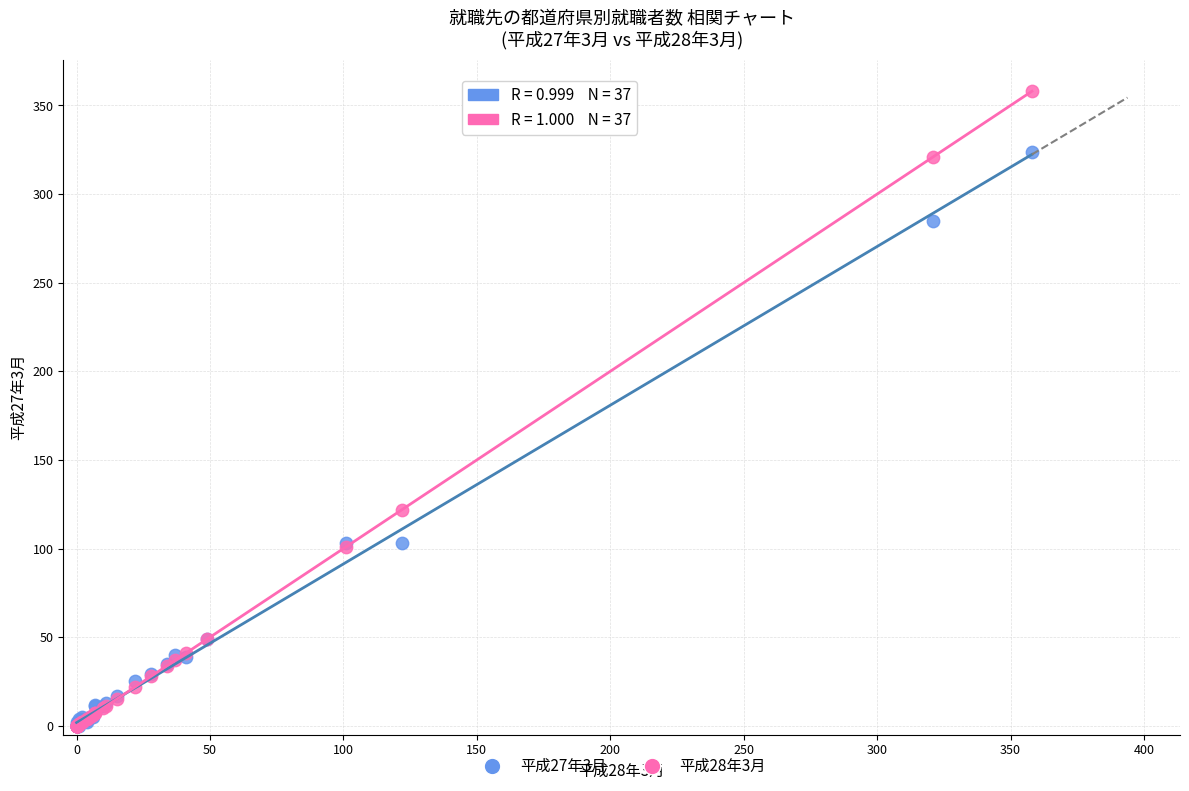

Across all series, what Y value is closest to 179?

122